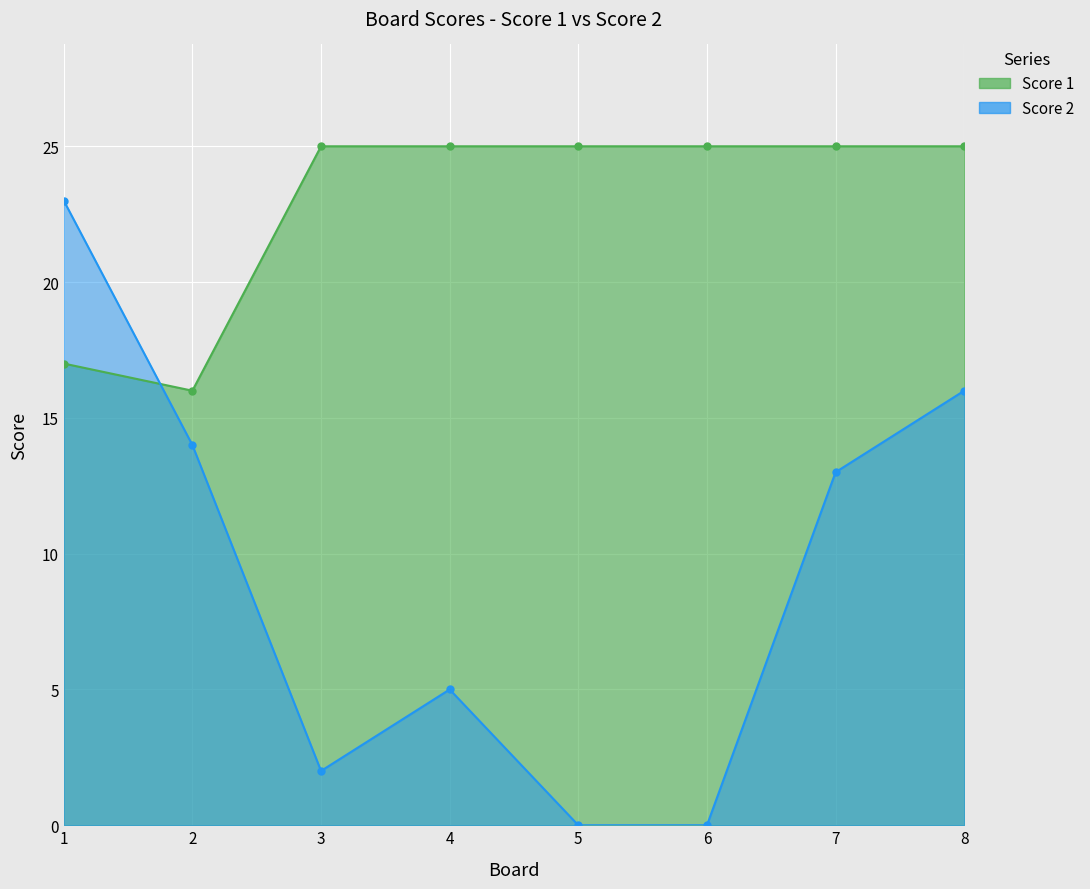

What is the sum of all Score 1 values?

183